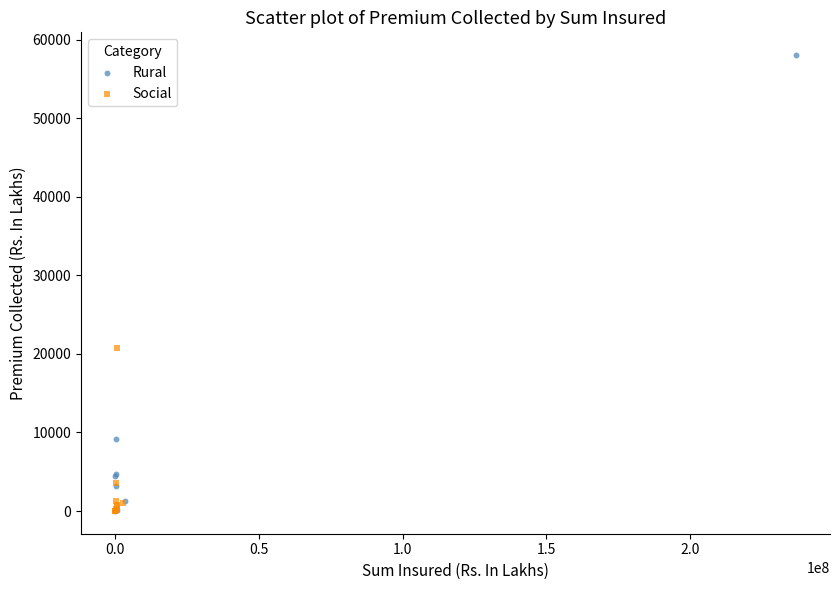

Which series reaches the maximum Y coordinate?

Rural